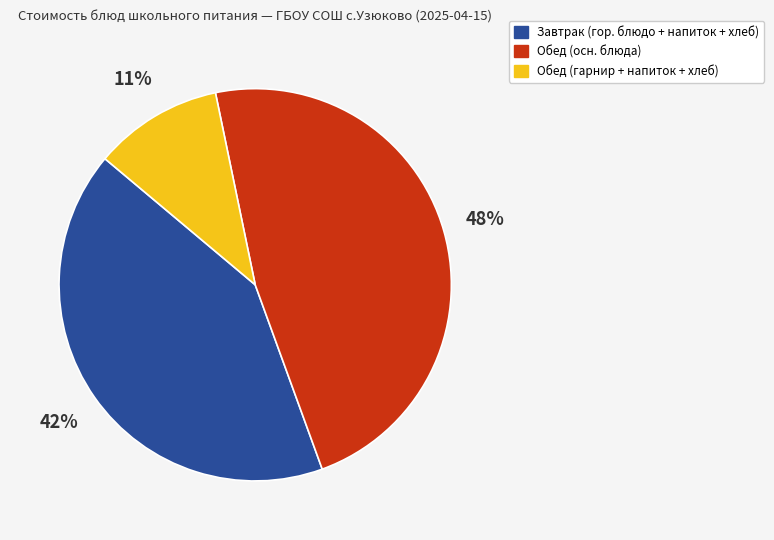

Is there any slice that represents more than half of the pie?

No